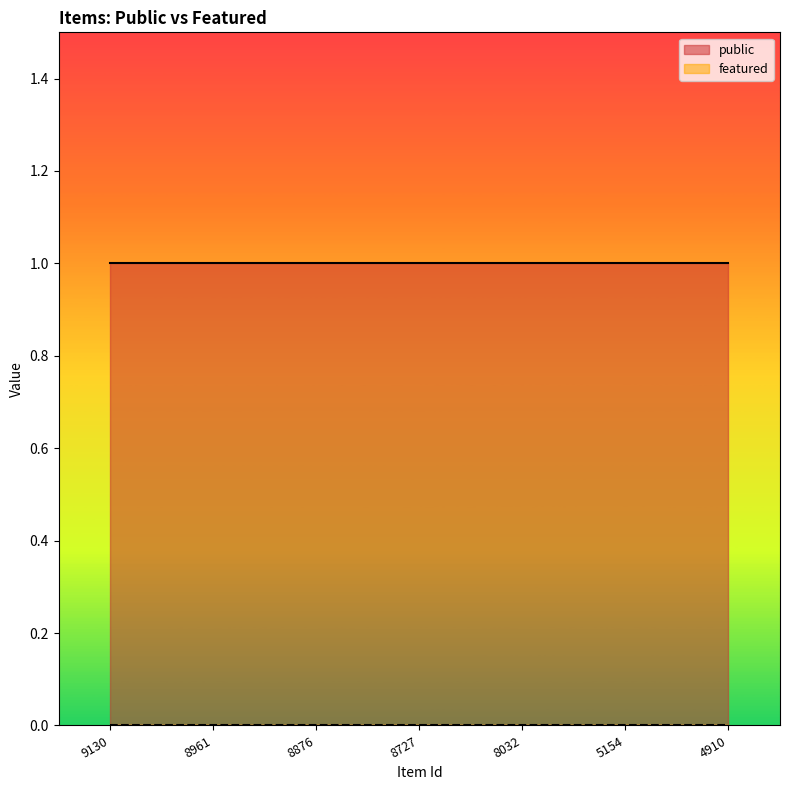

What is the spread (max minus min) of values at 8961?

1